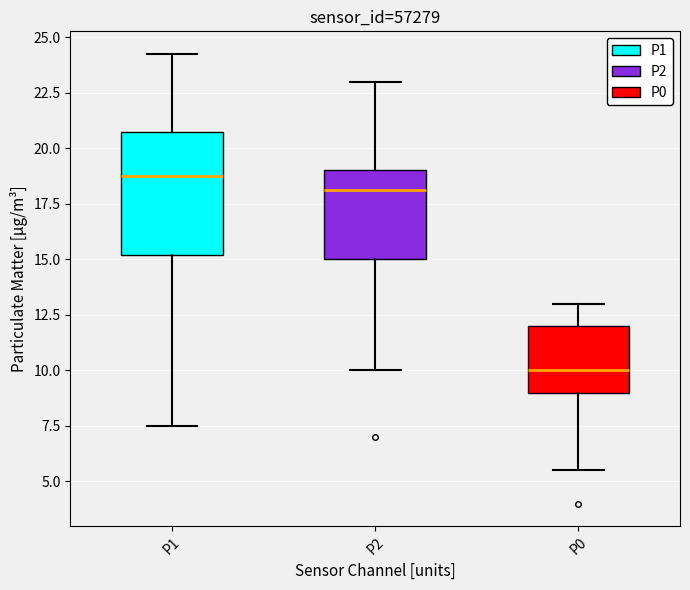

Comparing the boxes themselves (not the whiskers), which one is the tallest?

P1